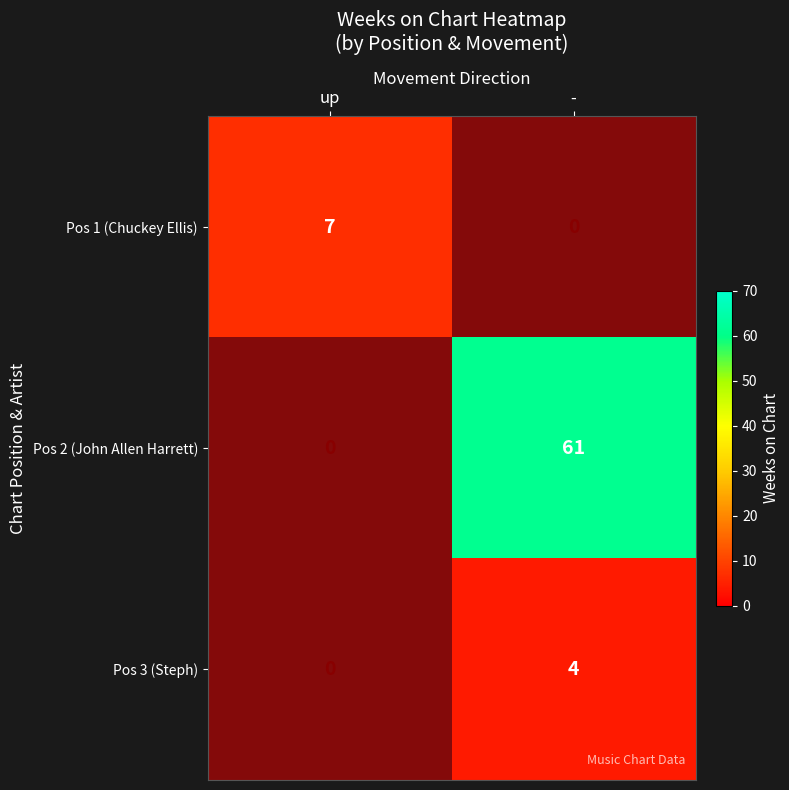

How many data points in Pos 1 (Chuckey Ellis) are less than 7?

1